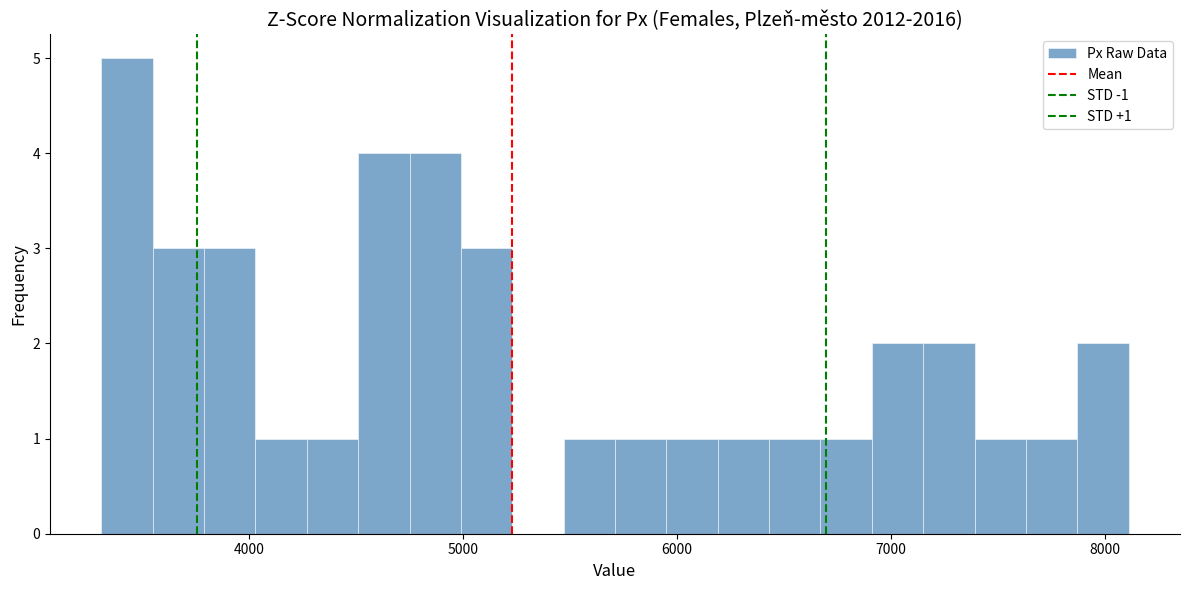

Read against the x-axis, roughly where is the centre of the tallest bar?

3400